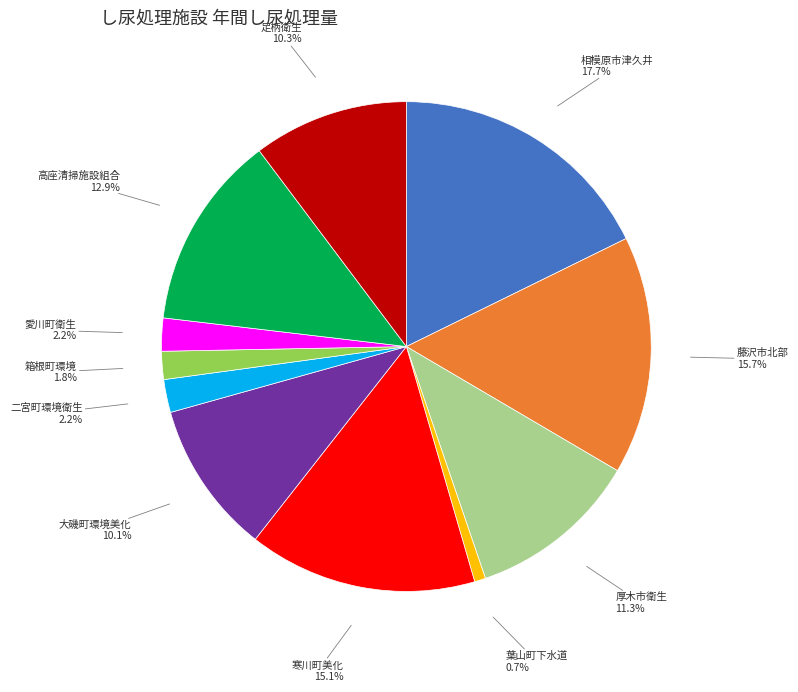

Is there any slice that represents more than half of the pie?

No